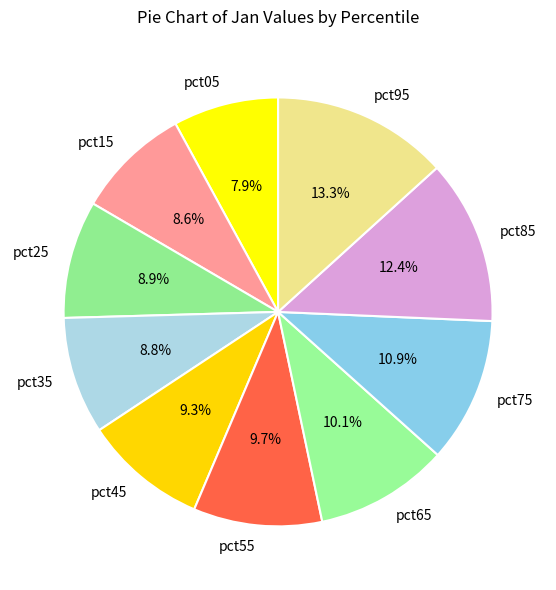

Which category has the biggest portion of the pie?

pct95